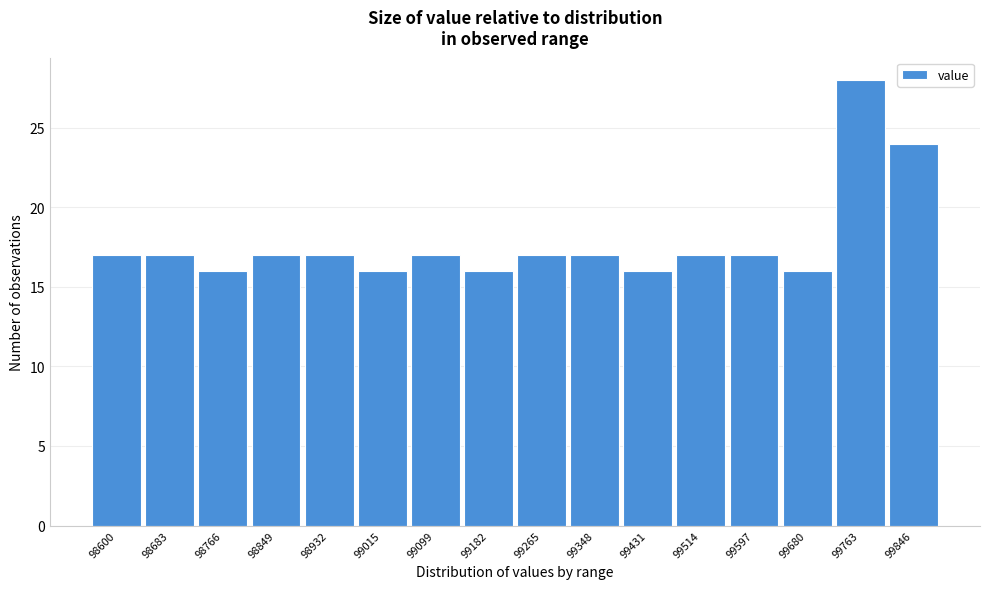

Reading right to left, extract all data points from this chart.

24	28	16	17	17	16	17	17	16	17	16	17	17	16	17	17